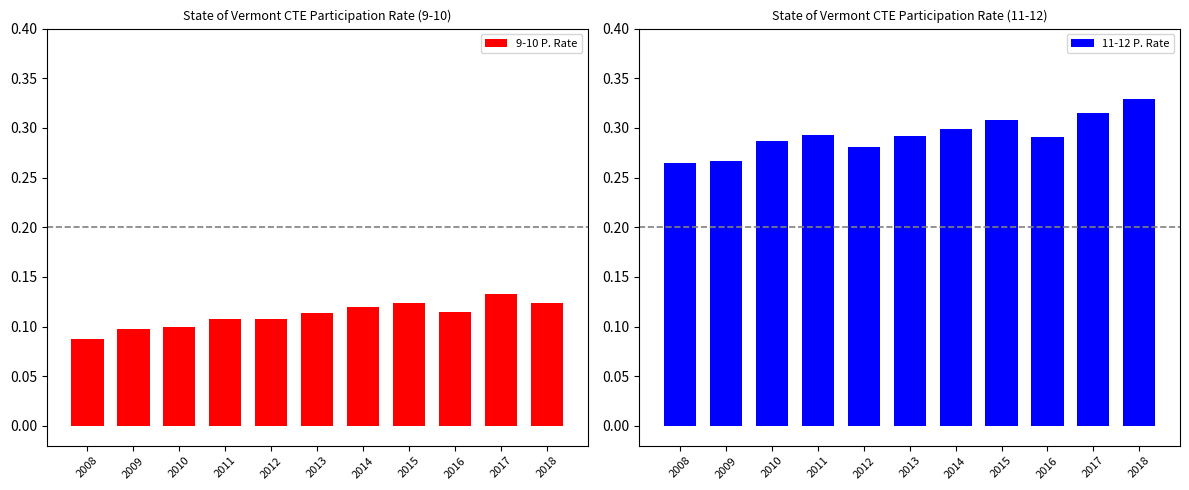

Which series has the largest total across all categories?

11-12 P. Rate